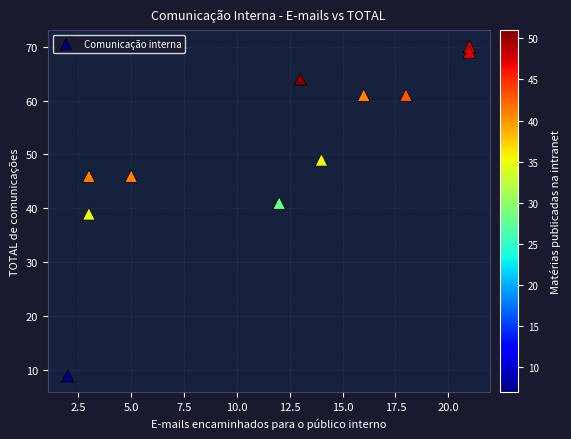

What is the average X value?

12